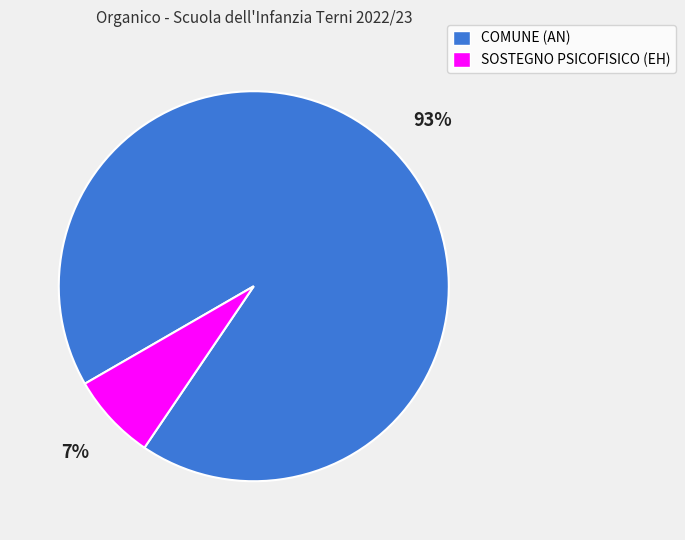

Do COMUNE (AN) and SOSTEGNO PSICOFISICO (EH) together represent more than half of the pie?

Yes